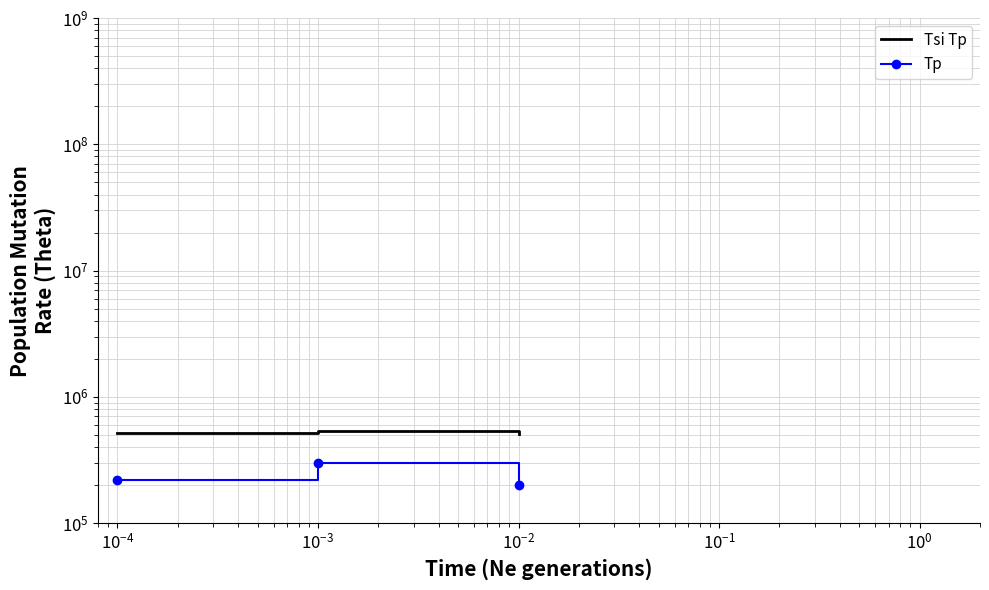

The value of Tsi Tp at $\mathdefault{10^{-4}}$ is 713440. True or false?

False